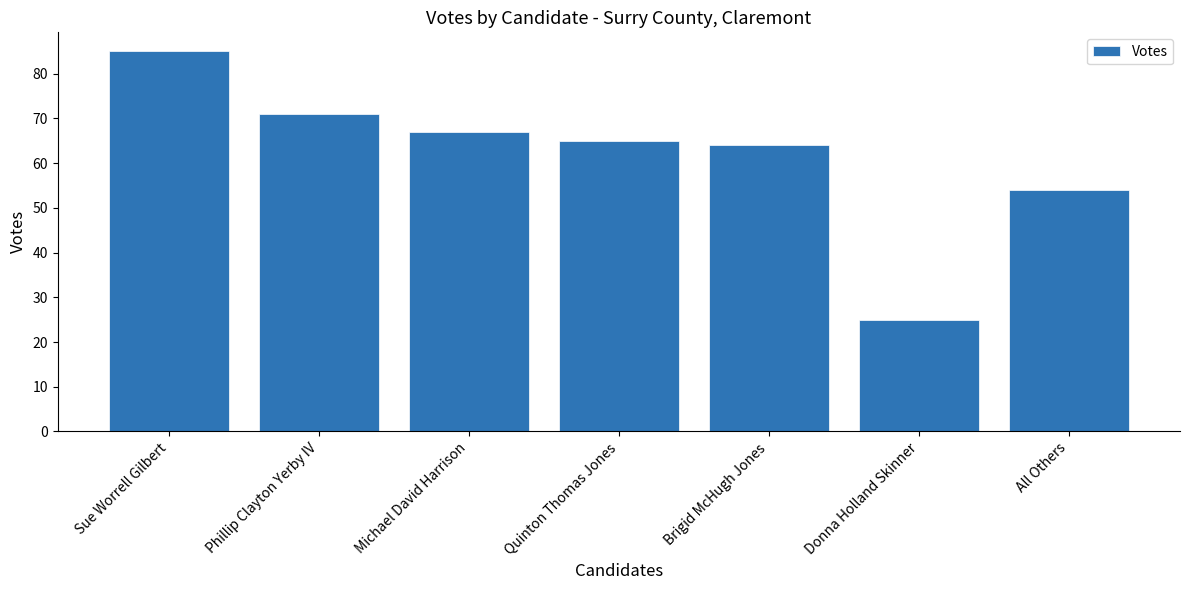

What is the sum of all values?

431